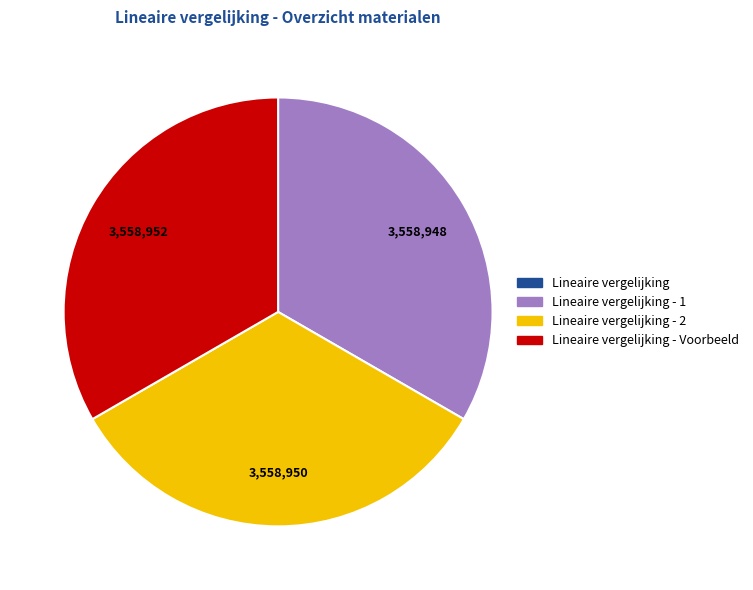

Does any single category account for the majority?

No